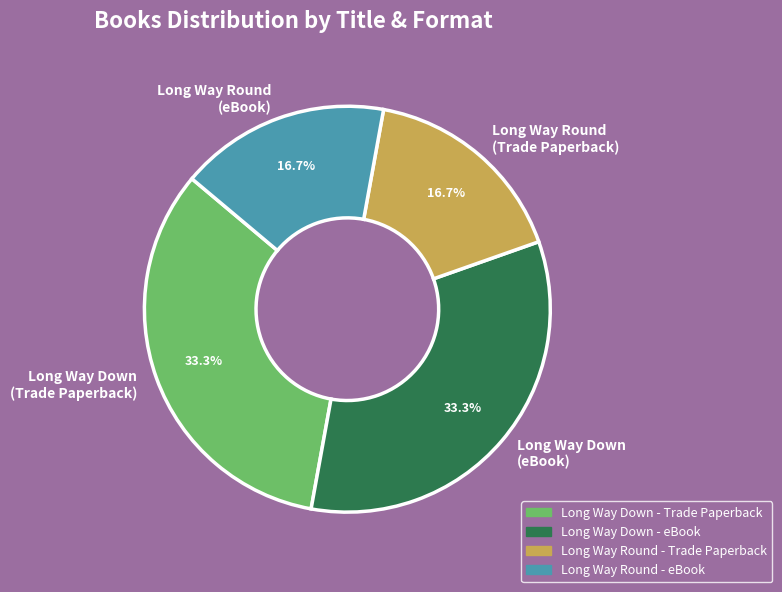

Is there a majority slice in this chart?

No